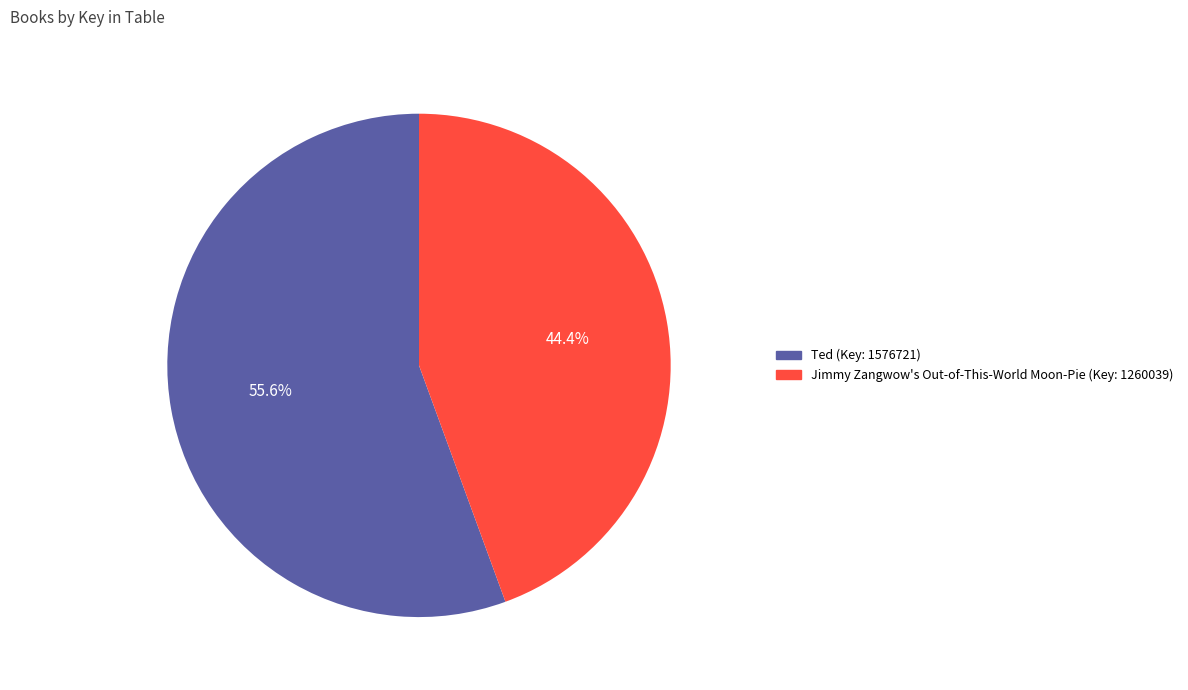

Combined, what portion of the pie is Jimmy Zangwow's Out-of-This-World Moon-Pie and Ted?

100.0%